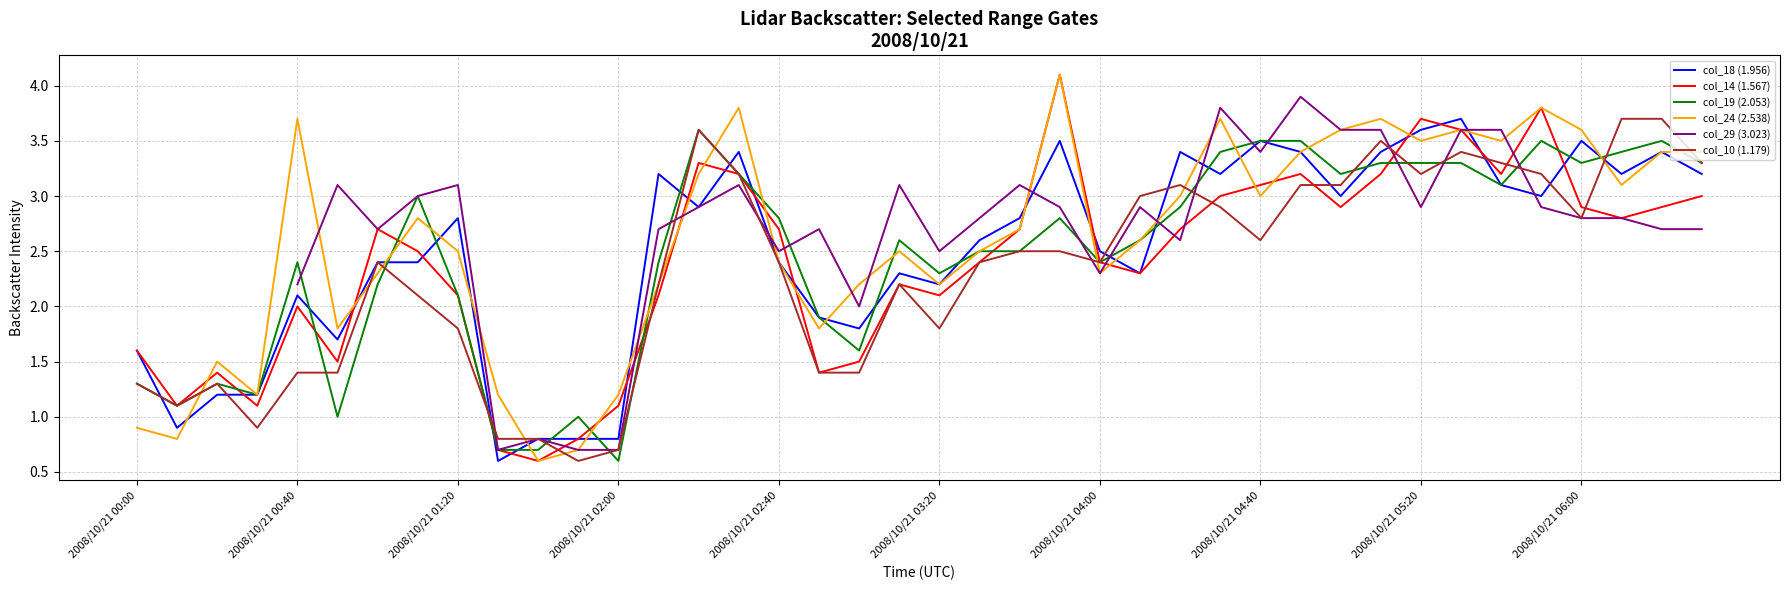

The col_18 (1.956) series shows 0.7 at 2008/10/21 02:40. True or false?

False